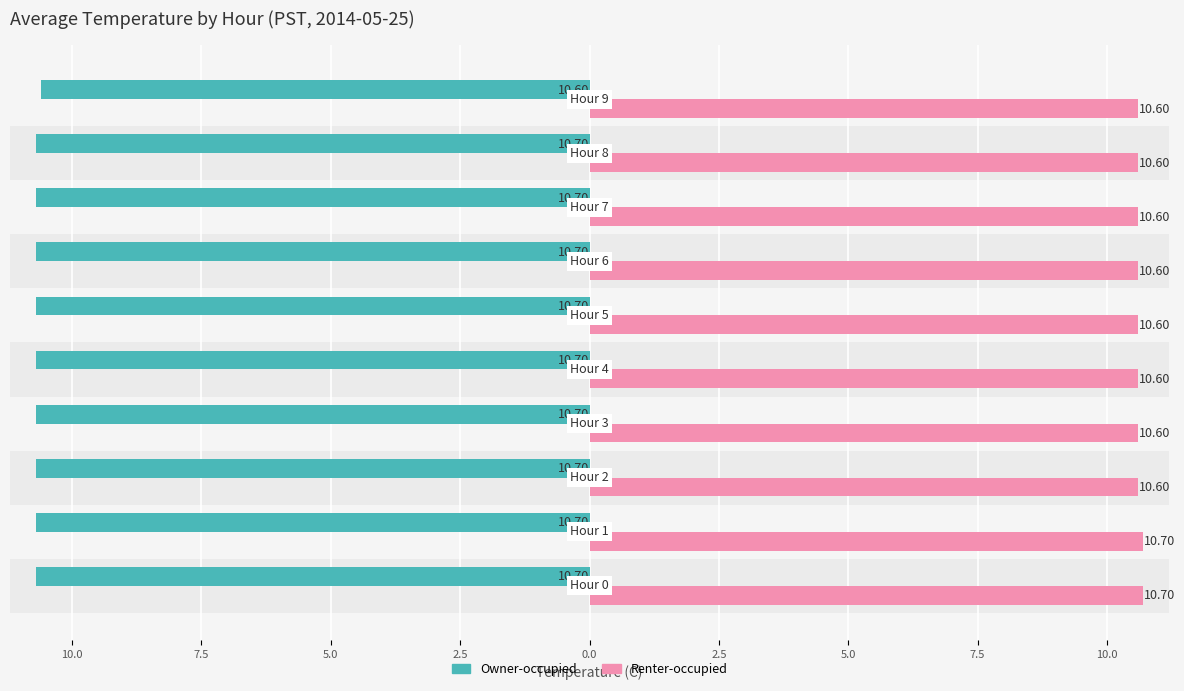

What are all the series names shown in the legend?

Owner-occupied, Renter-occupied